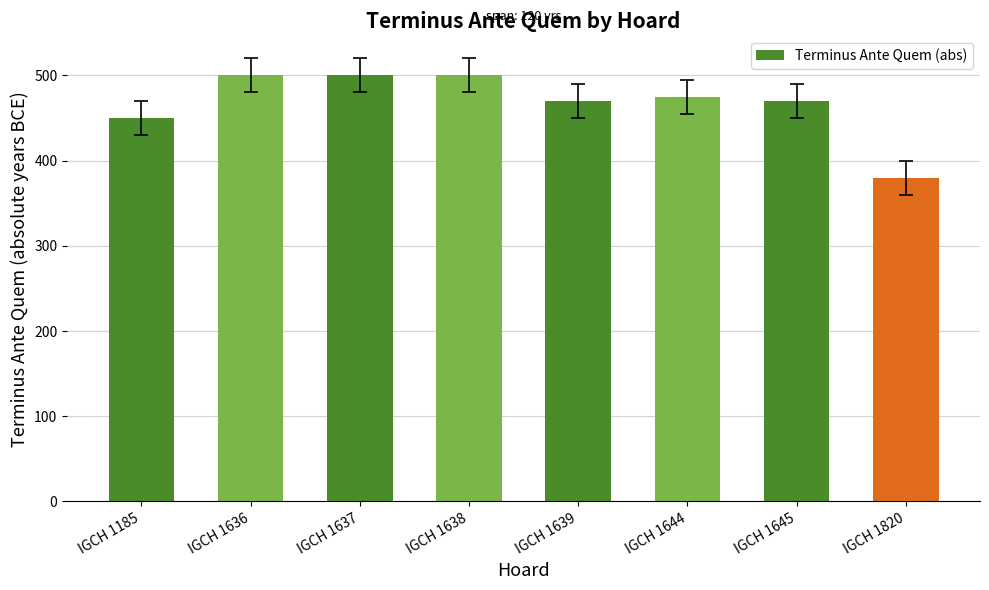

True or false: the data shows 500 at IGCH 1638.

True